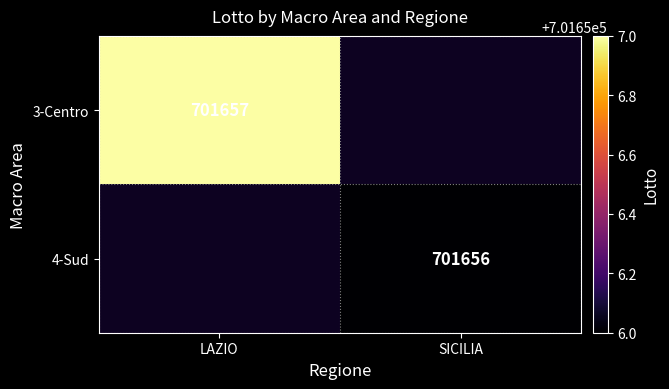

True or false: 3-Centro has a value of 701657 at LAZIO.

True